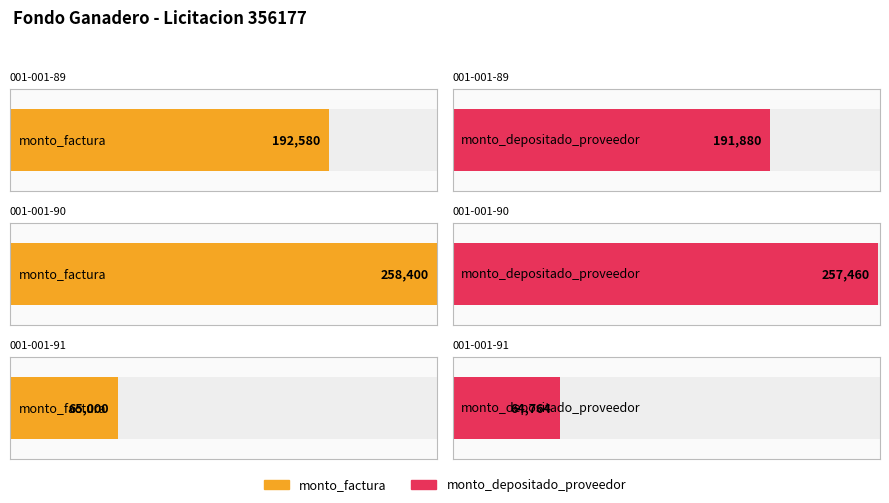

What is the smallest value displayed?

64764